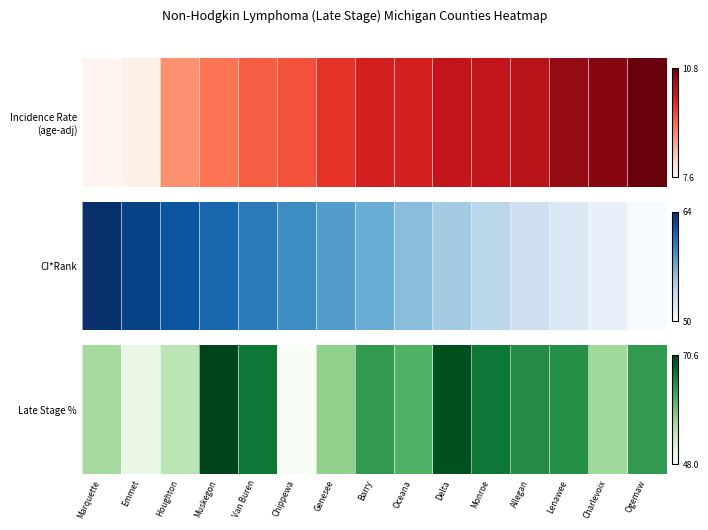

True or false: the data shows 0.7 at Lenawee.

True